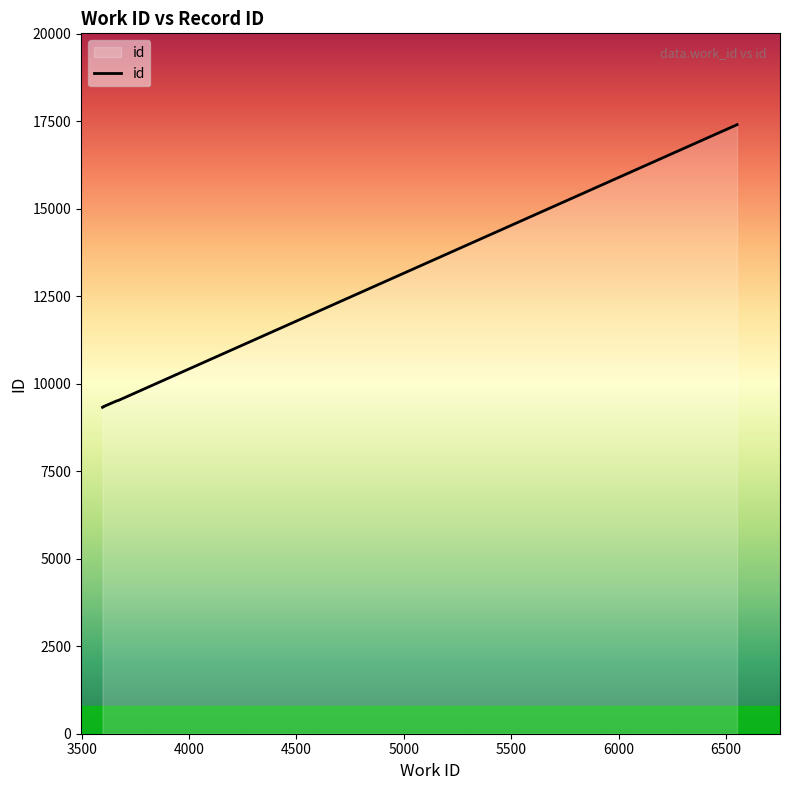

The chart shows a value of 9330 at 3599. True or false?

True